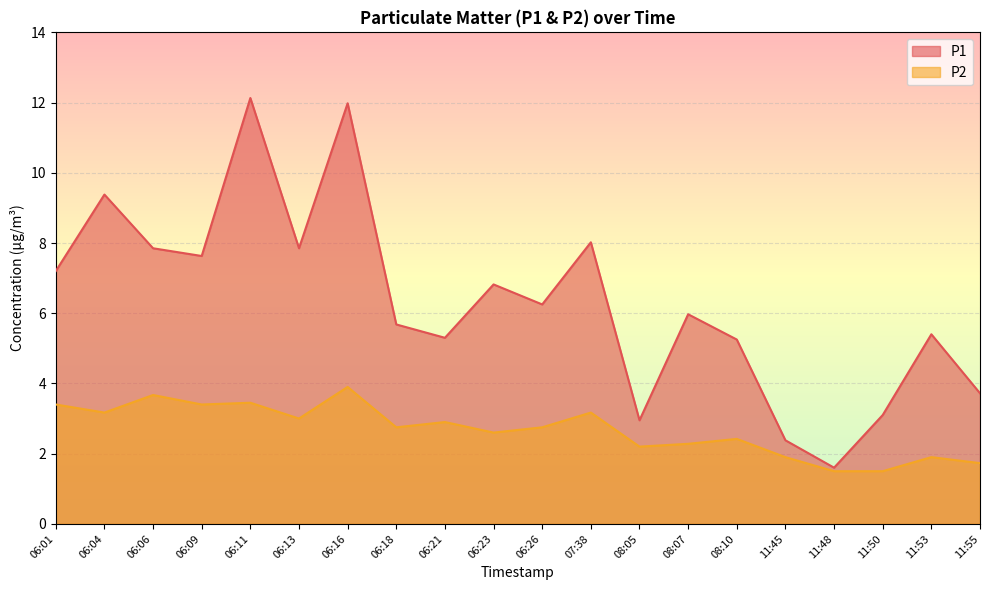

List the labels in order of P1 value, smallest first.

11:48, 11:45, 08:05, 11:50, 11:55, 08:10, 06:21, 11:53, 06:18, 08:07, 06:26, 06:23, 06:01, 06:09, 06:06, 06:13, 07:38, 06:04, 06:16, 06:11